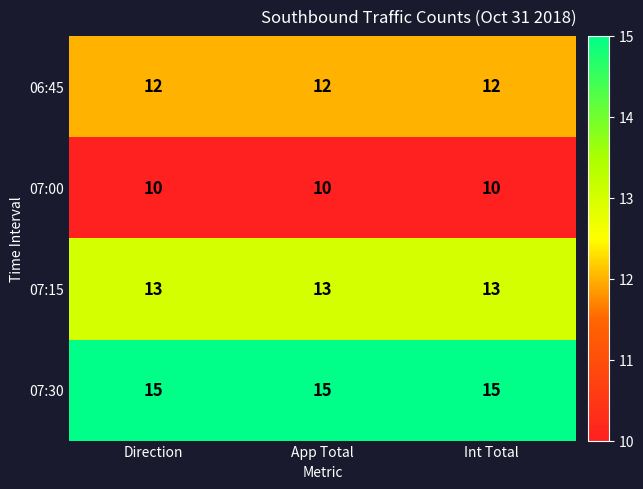

Read the 07:30 value at Int Total.

15